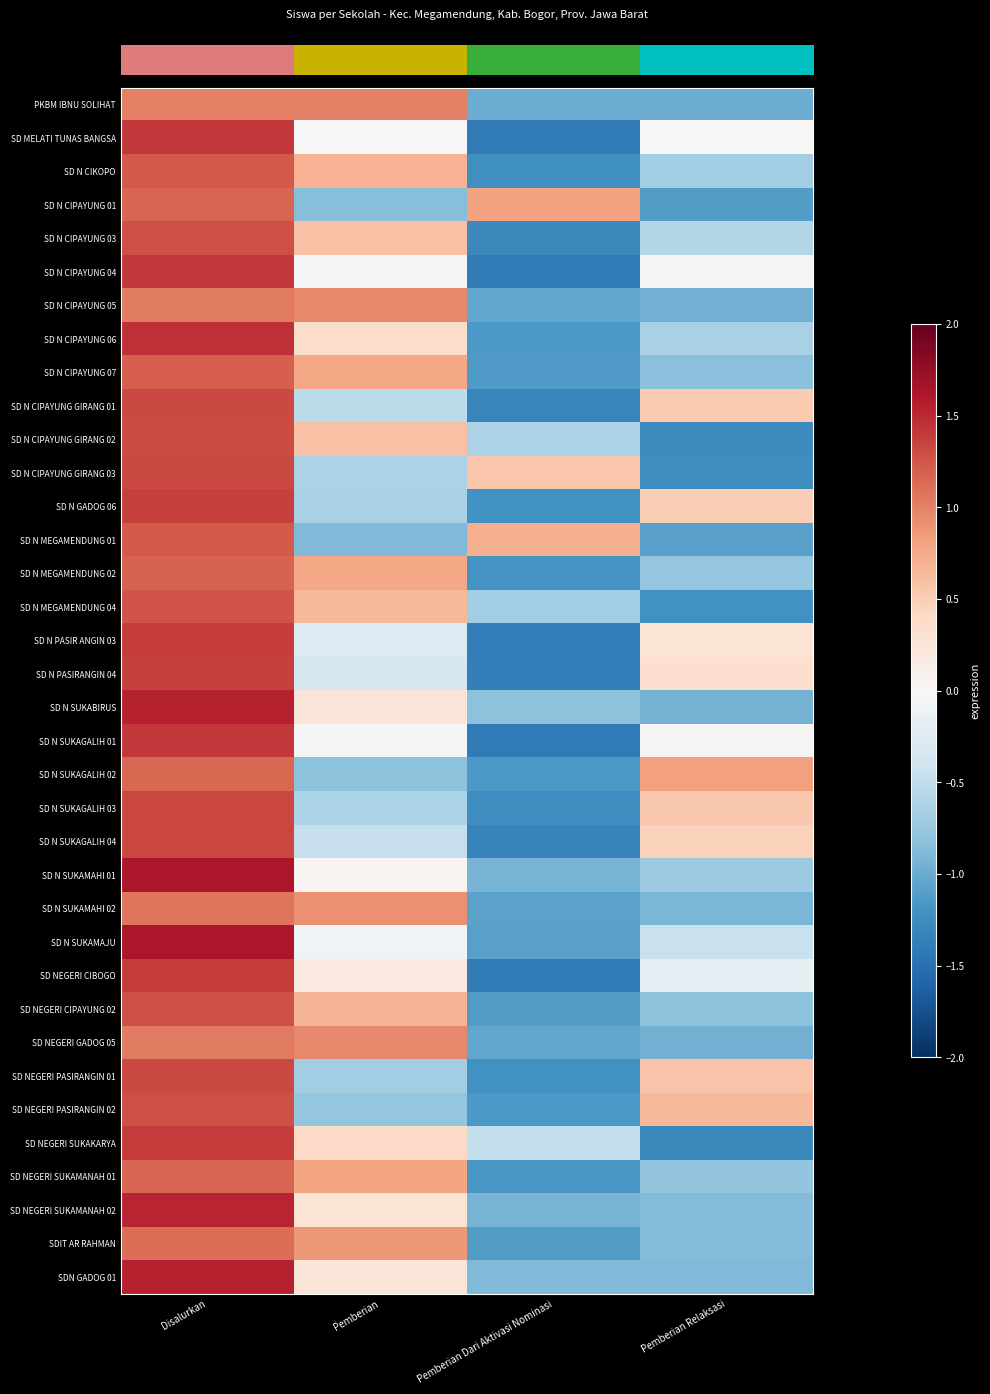

What is the greatest value displayed?

1.6